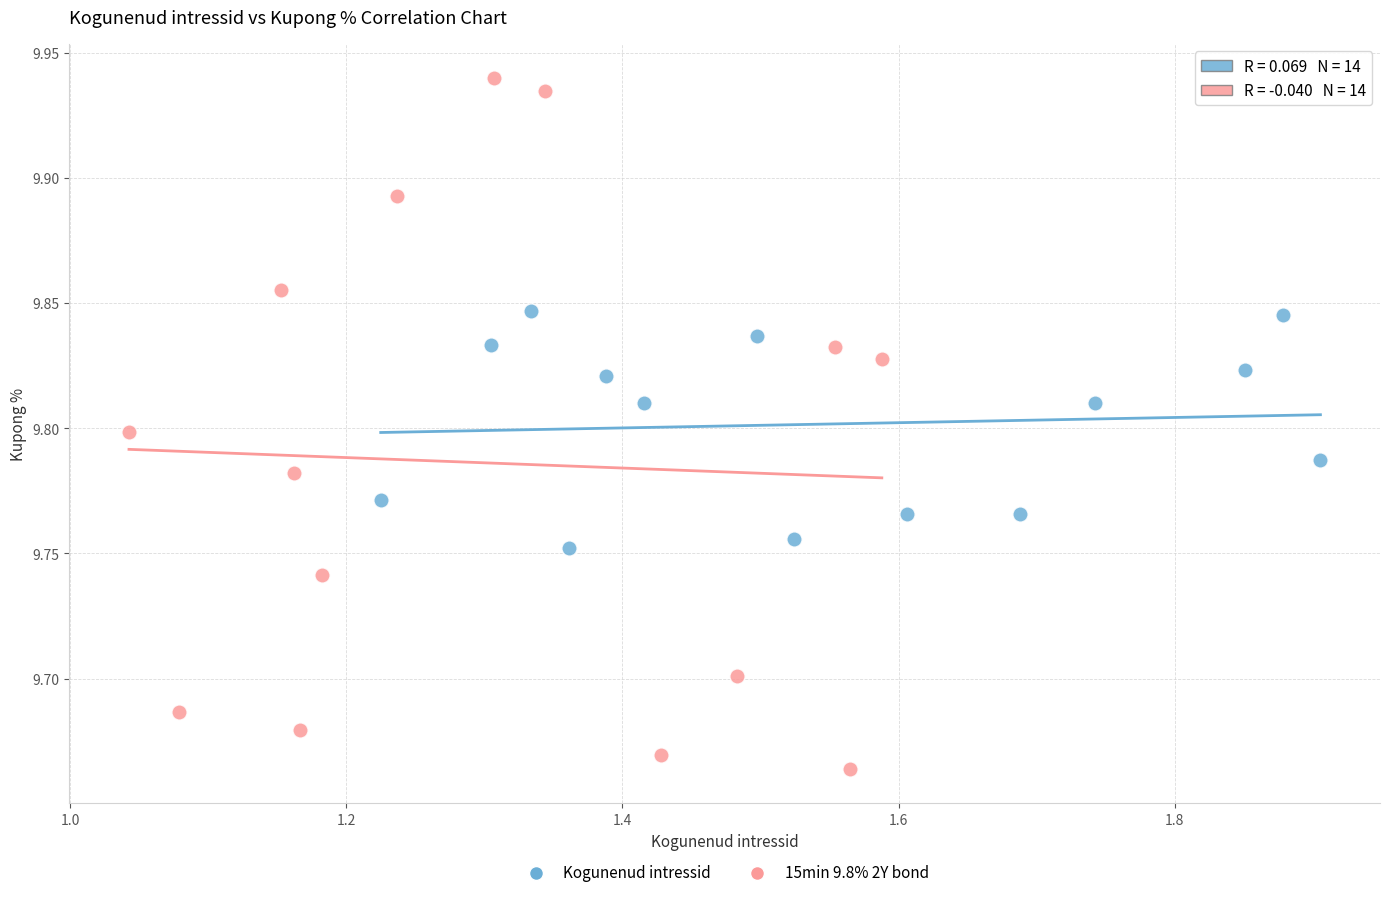

Which series has the largest Y range (max minus min)?

15min 9.8% 2Y bond